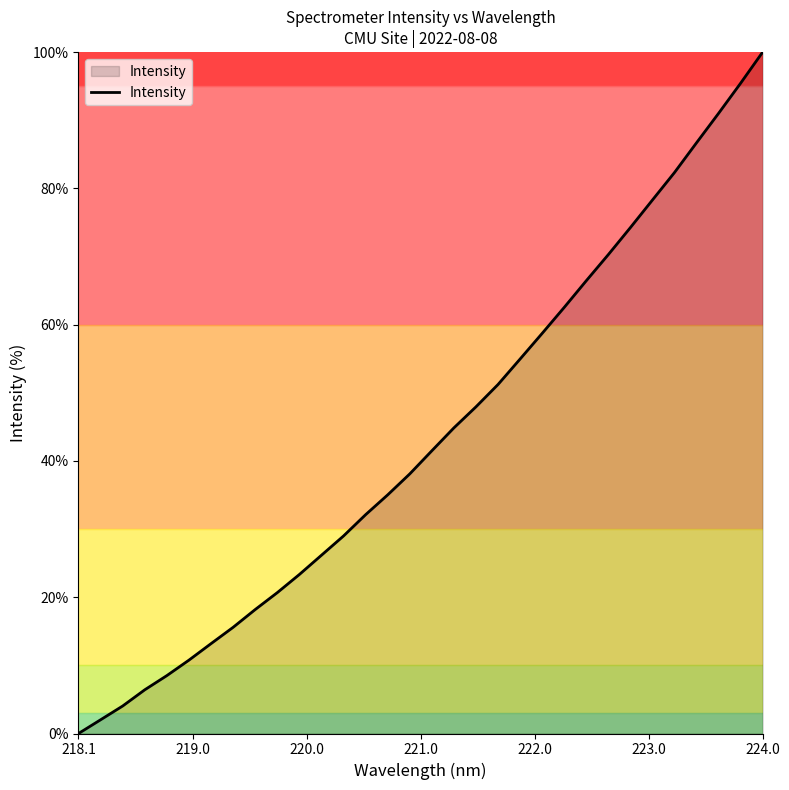

True or false: the data shows 0.0 at 218.1.

True